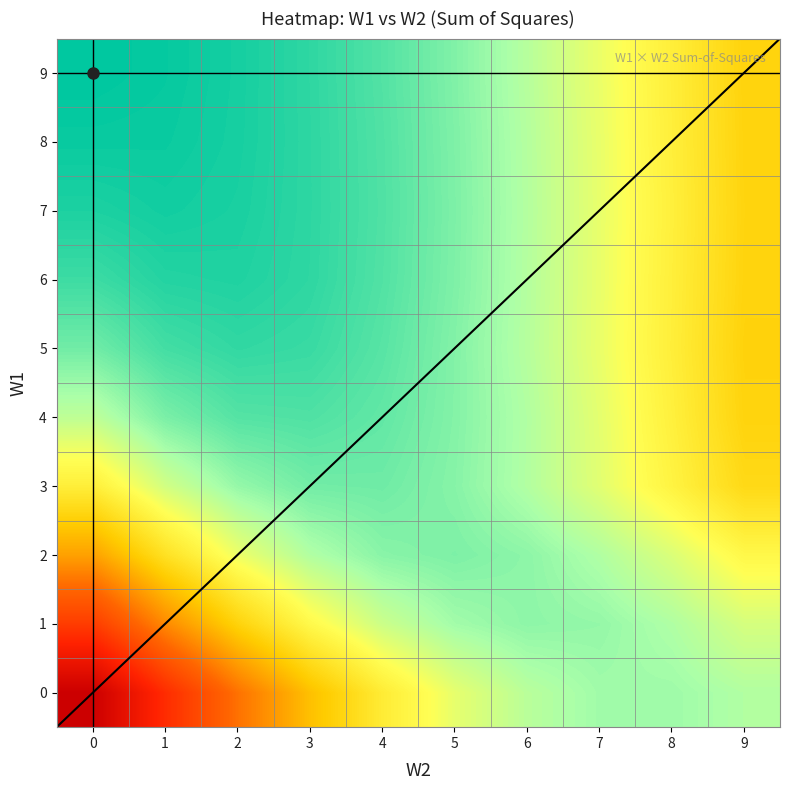

How many categories are shown in the chart?

10